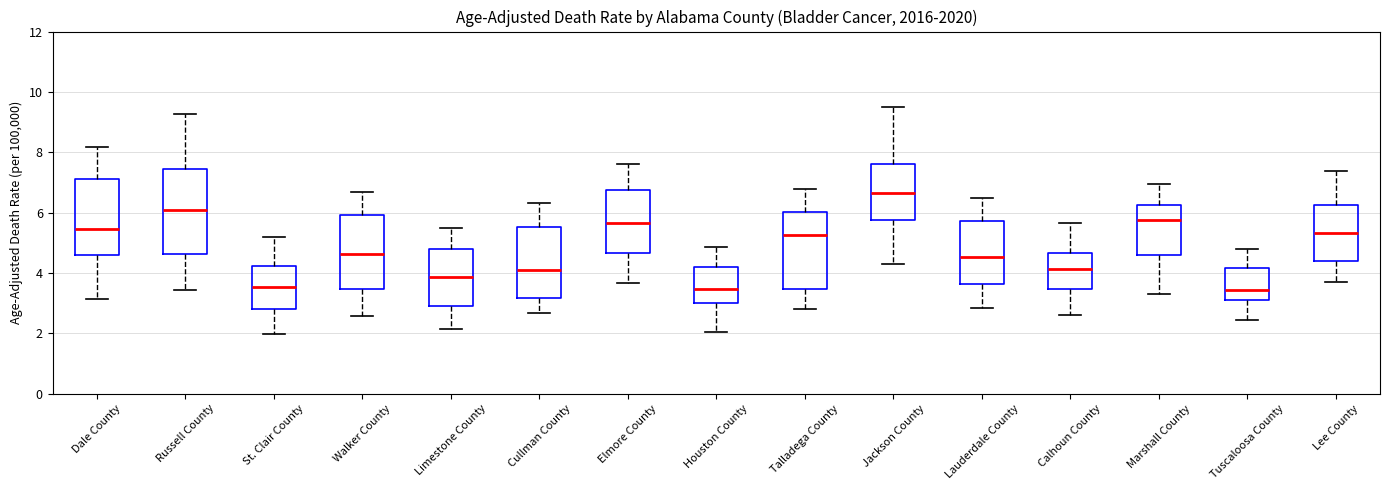

Reading left to right, transcribe this box plot: for each box, give where its median line is, the range the box spans, and where its two whiskers end, as read against the y-axis. The values are not printed on the chart, so give them approximately, as read against the axis.

Dale County: median 5.4, box 4.6 to 7.0, whiskers 3.2 to 8.2
Russell County: median 6.0, box 4.6 to 7.4, whiskers 3.4 to 9.2
St. Clair County: median 3.6, box 2.8 to 4.2, whiskers 2.0 to 5.2
Walker County: median 4.6, box 3.4 to 6.0, whiskers 2.6 to 6.6
Limestone County: median 3.8, box 3.0 to 4.8, whiskers 2.2 to 5.6
Cullman County: median 4.2, box 3.2 to 5.6, whiskers 2.6 to 6.4
Elmore County: median 5.6, box 4.6 to 6.8, whiskers 3.6 to 7.6
Houston County: median 3.4, box 3.0 to 4.2, whiskers 2.0 to 4.8
Talladega County: median 5.2, box 3.4 to 6.0, whiskers 2.8 to 6.8
Jackson County: median 6.6, box 5.8 to 7.6, whiskers 4.2 to 9.4
Lauderdale County: median 4.6, box 3.6 to 5.8, whiskers 2.8 to 6.4
Calhoun County: median 4.2, box 3.4 to 4.6, whiskers 2.6 to 5.6
Marshall County: median 5.8, box 4.6 to 6.2, whiskers 3.4 to 7.0
Tuscaloosa County: median 3.4, box 3.2 to 4.2, whiskers 2.4 to 4.8
Lee County: median 5.4, box 4.4 to 6.2, whiskers 3.8 to 7.4